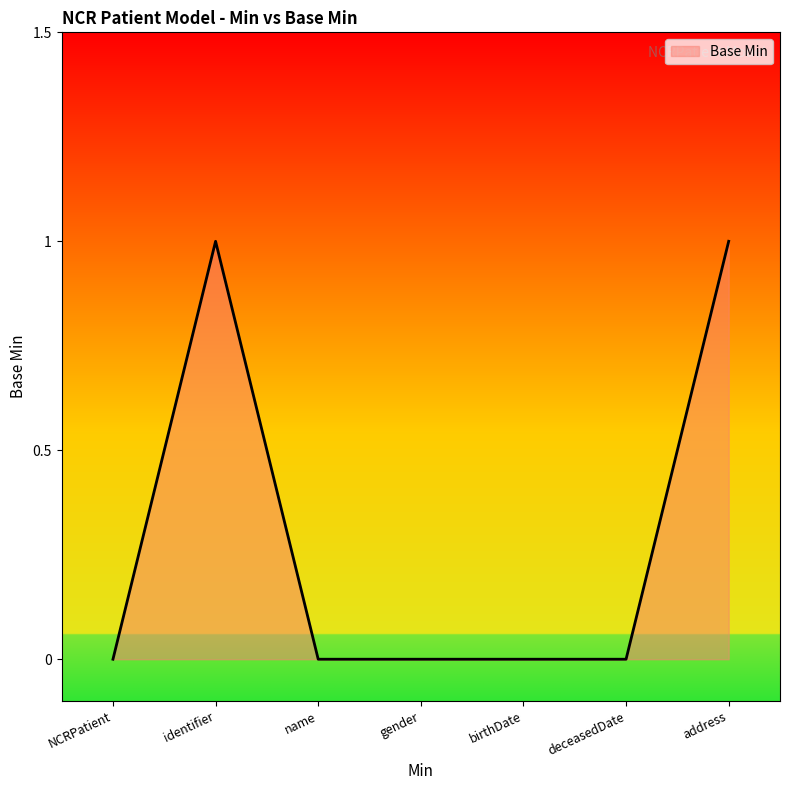

Between NCRPatient and address, which is larger?

address